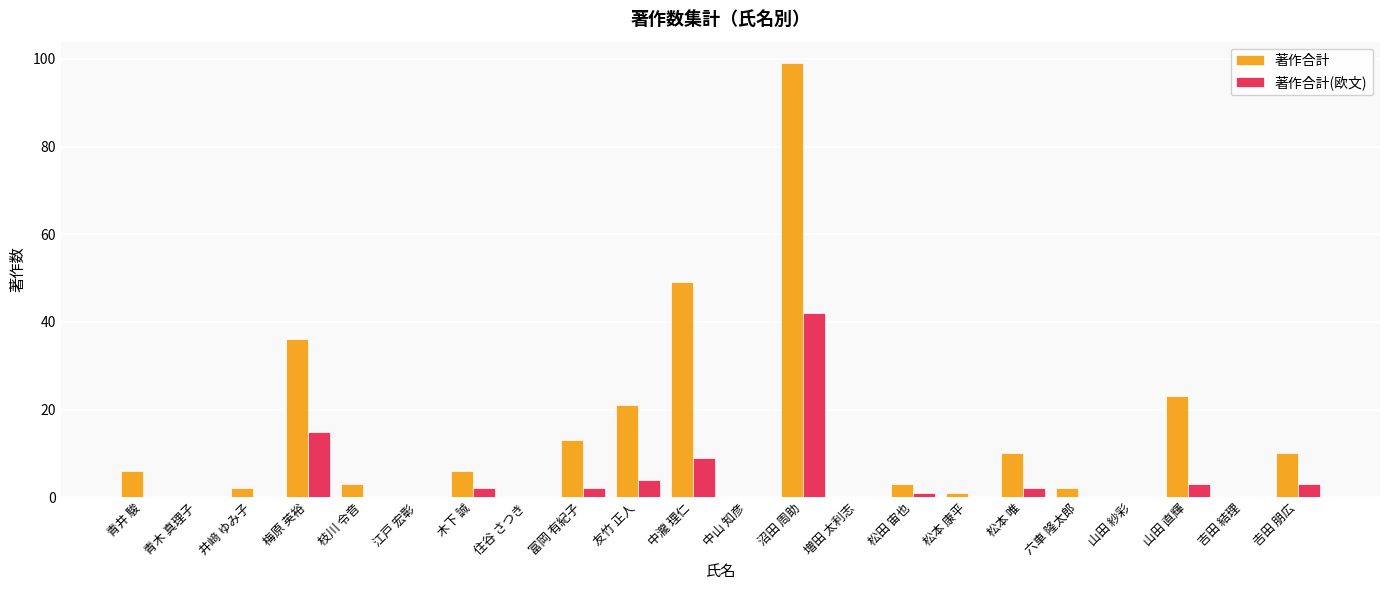

How many groups of bars are there?

22